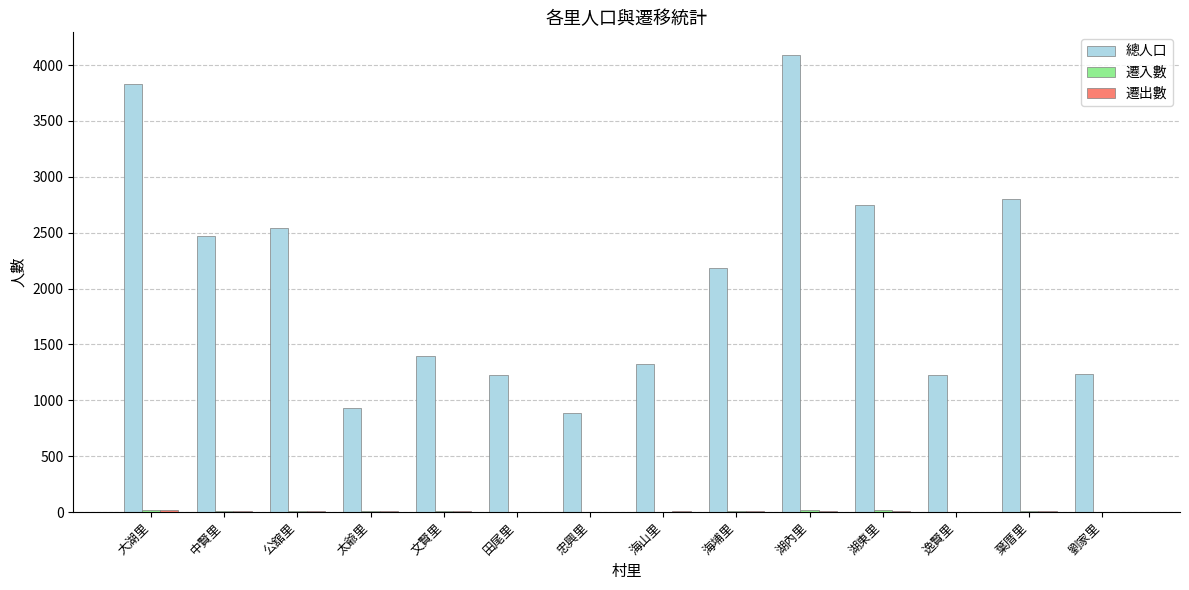

The 總人口 series shows 709 at 公舘里. True or false?

False